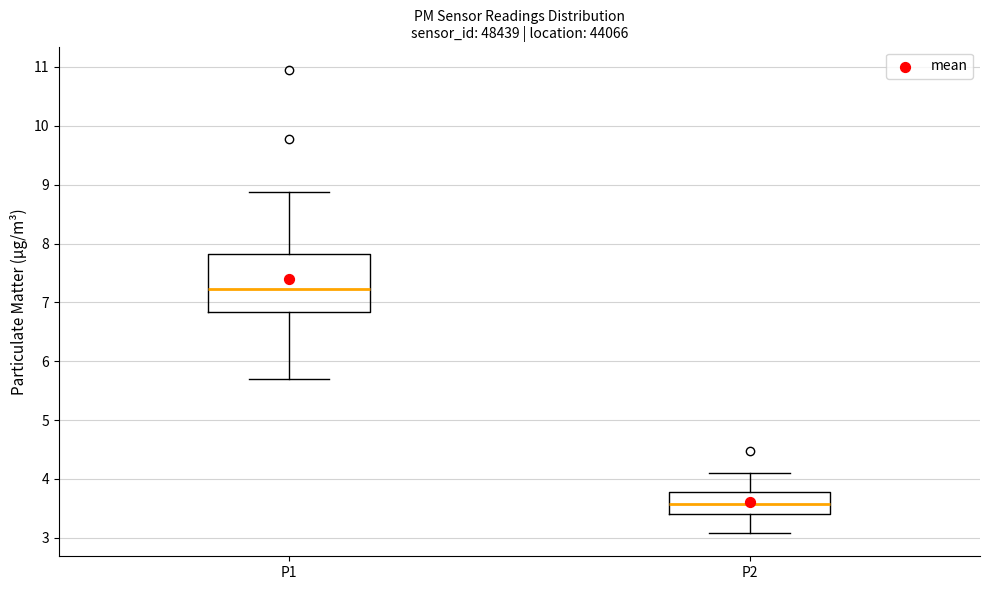

Reading left to right, read every box against the y-axis: the position of its median line, the range the box covers, and the ends of its whiskers. The values are not printed on the chart, so give them approximately, as read against the axis.

P1: median 7.2, box 6.8 to 7.8, whiskers 5.7 to 8.9
P2: median 3.6, box 3.4 to 3.8, whiskers 3.1 to 4.1